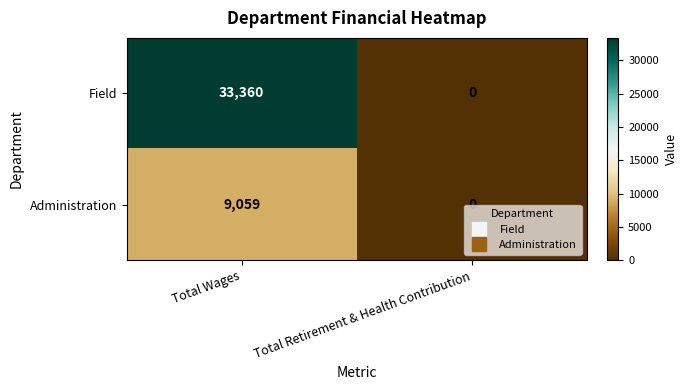

At which category is the sum across all series the highest?

Total Wages